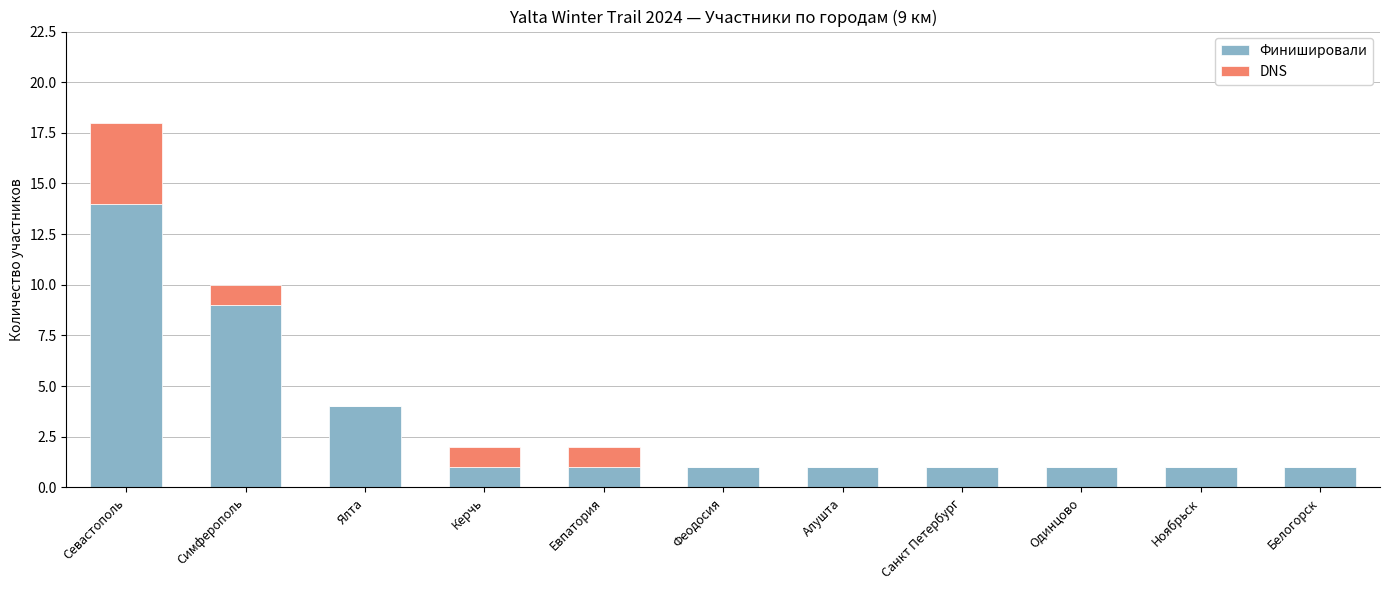

What is the maximum value for Финишировали?

14